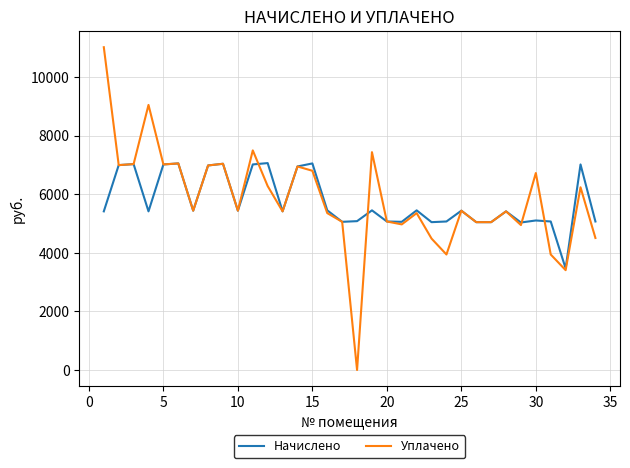

What is the highest value of the Начислено series?

7061.8